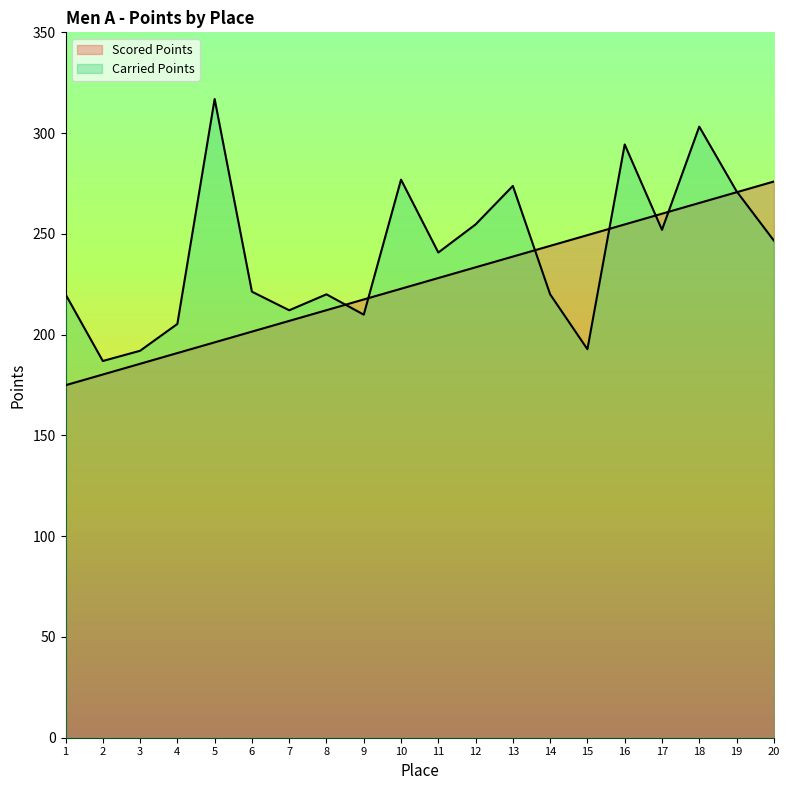

The value of Carried Points at 11 is 88.4. True or false?

False